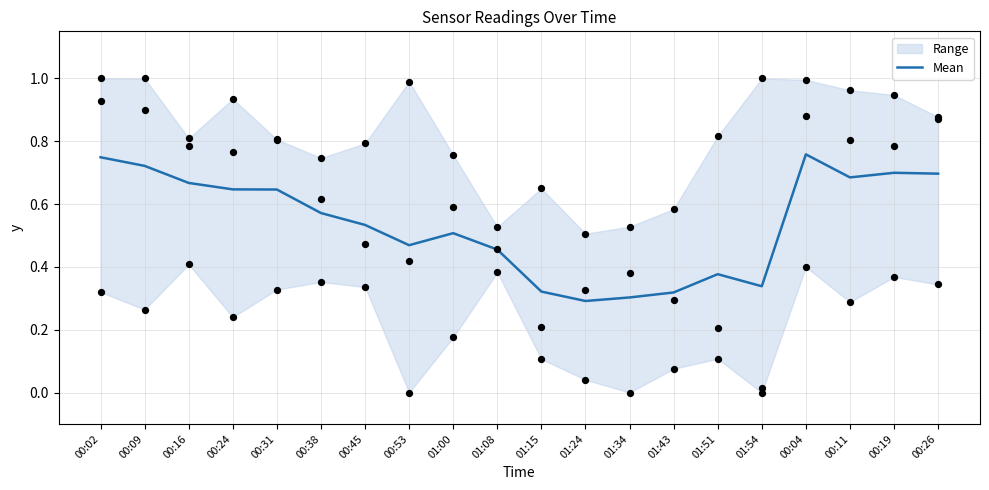

What is the change in value from 00:38 to 01:15?

-0.3